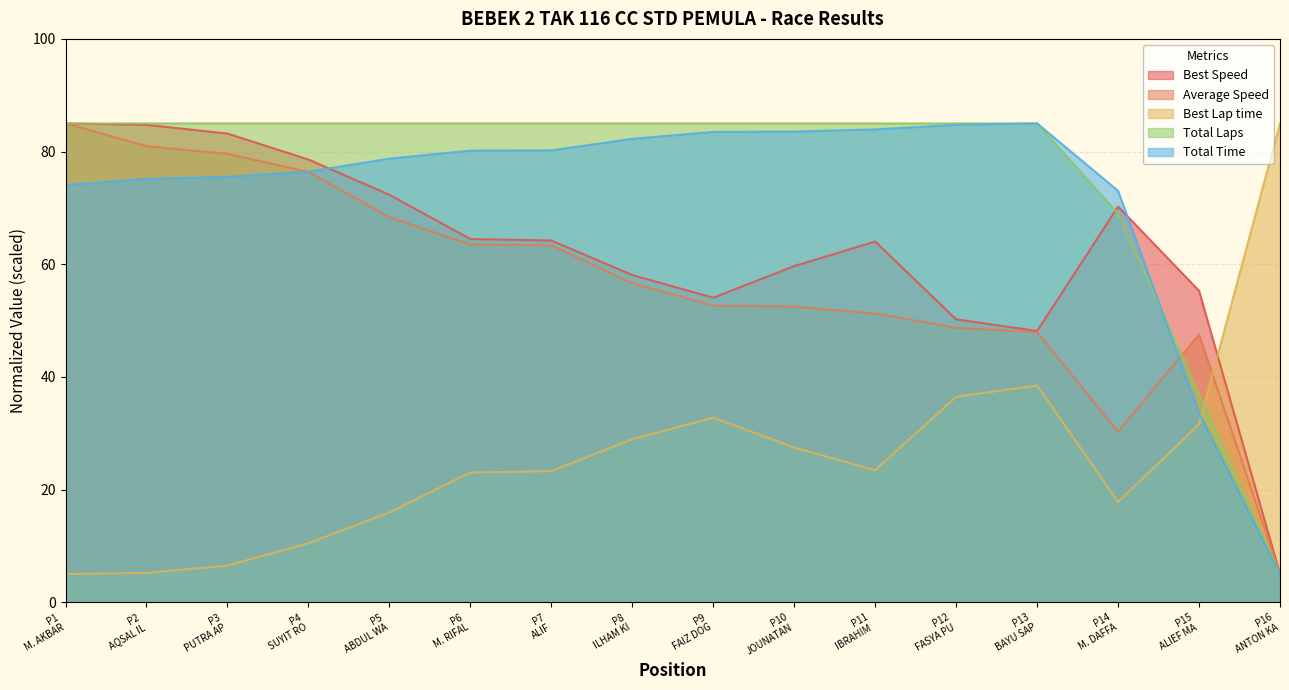

True or false: Best Speed and Best Lap time intersect in this chart.

True